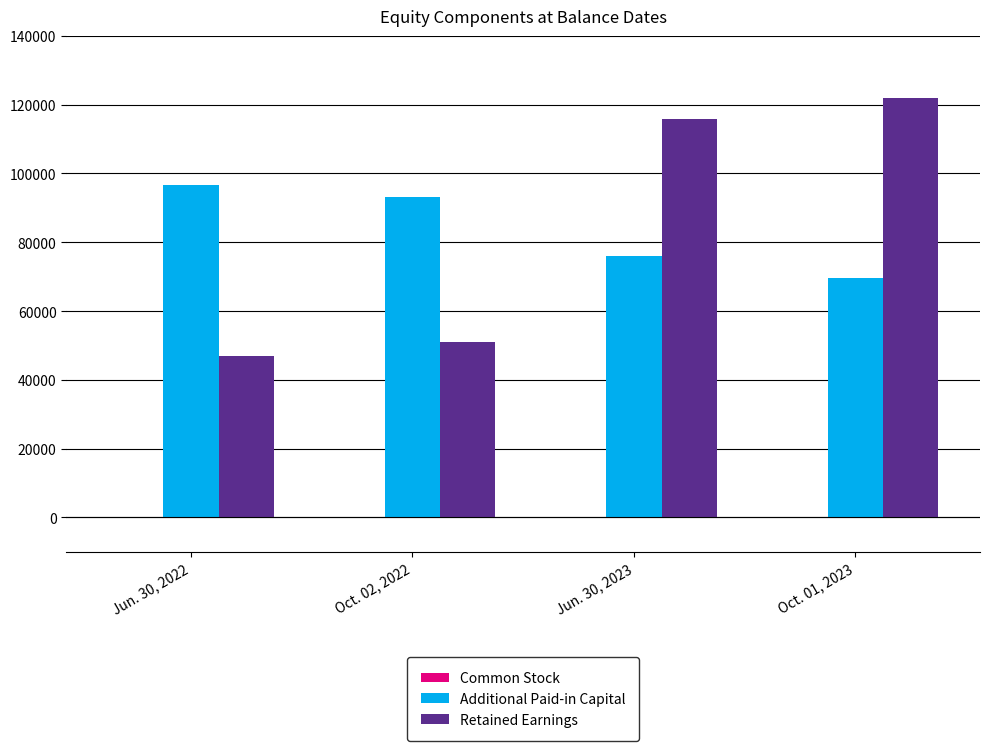

How many categories are shown in the chart?

4